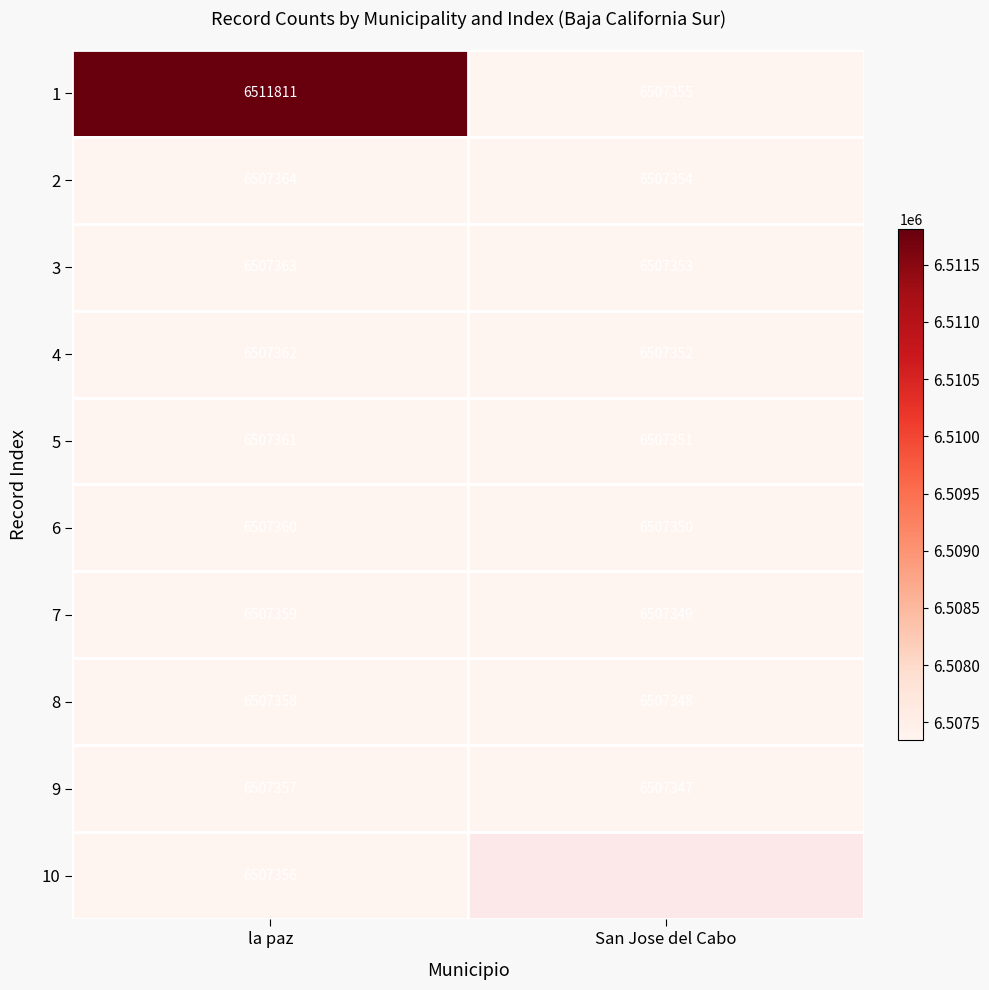

Which label corresponds to the largest value in the chart?

la paz